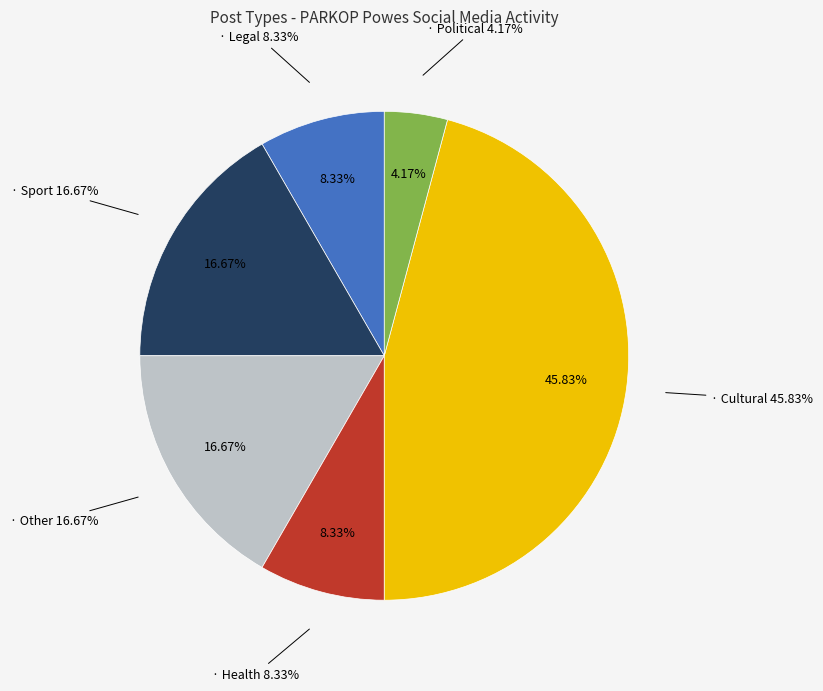

To the nearest percent, what percentage of the pie is Political?

4%